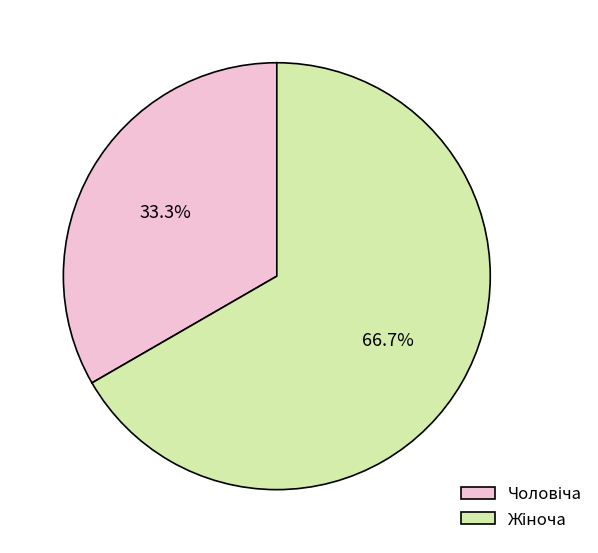

Is there a majority slice in this chart?

Yes